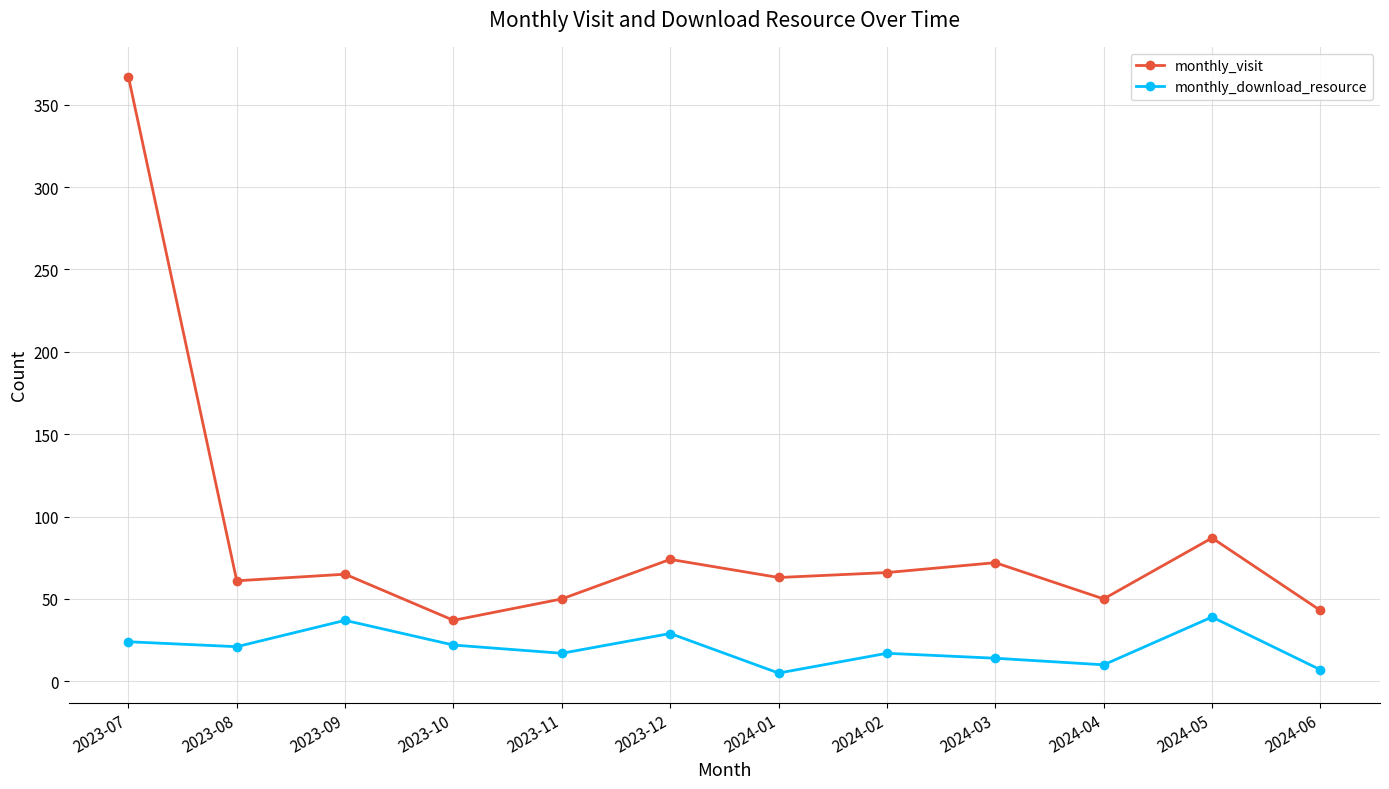

What is the average value of the monthly_download_resource series?

20